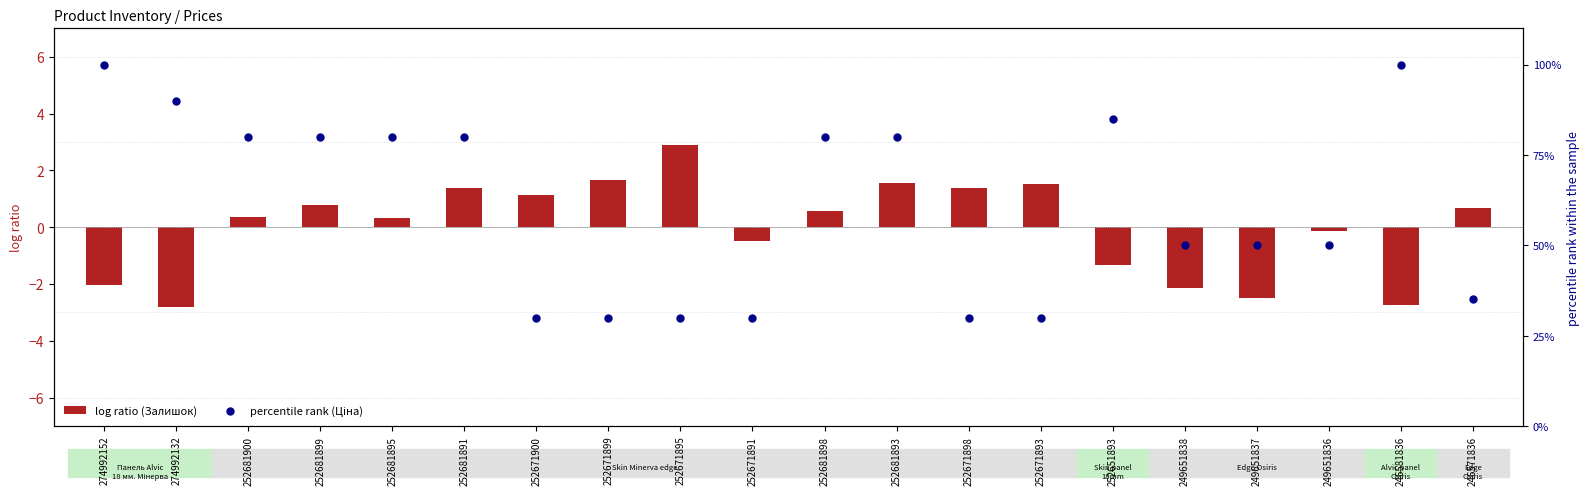

Which series reaches the maximum Y coordinate?

percentile rank (Ціна)